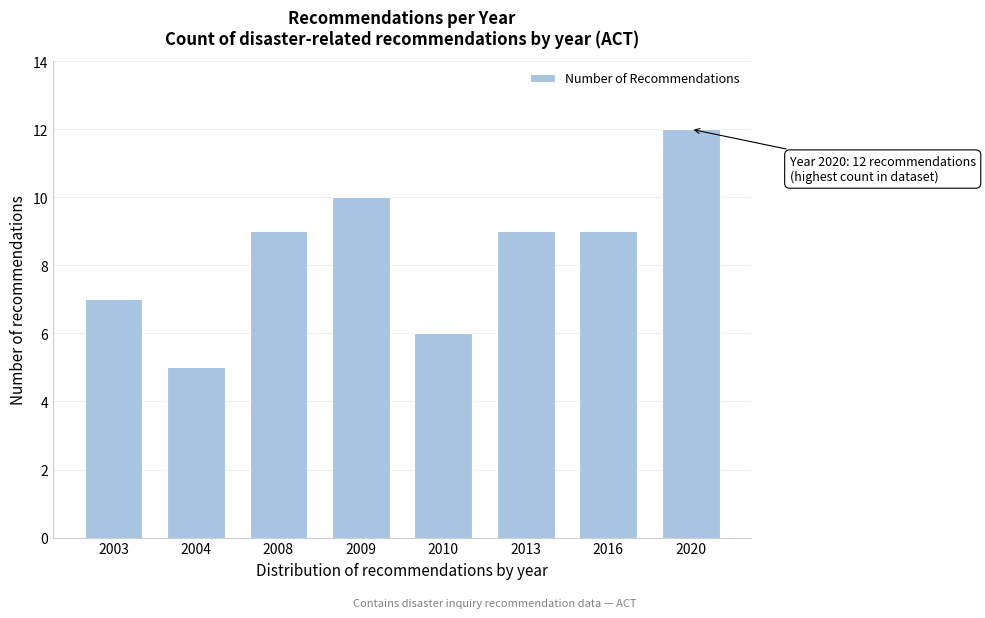

Reading left to right, extract all data points from this chart.

7	5	9	10	6	9	9	12